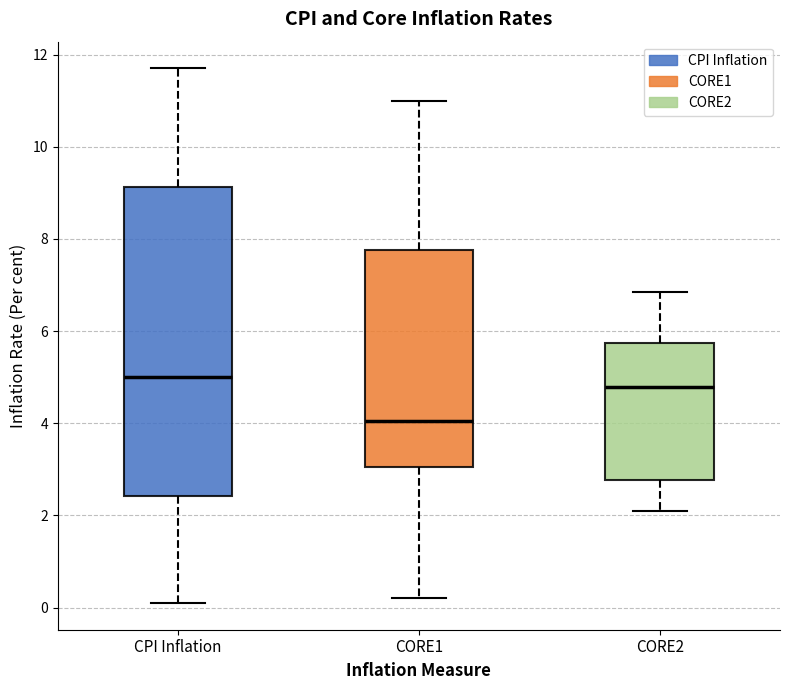

Which box is the tallest, from its lower edge to its upper edge?

CPI Inflation